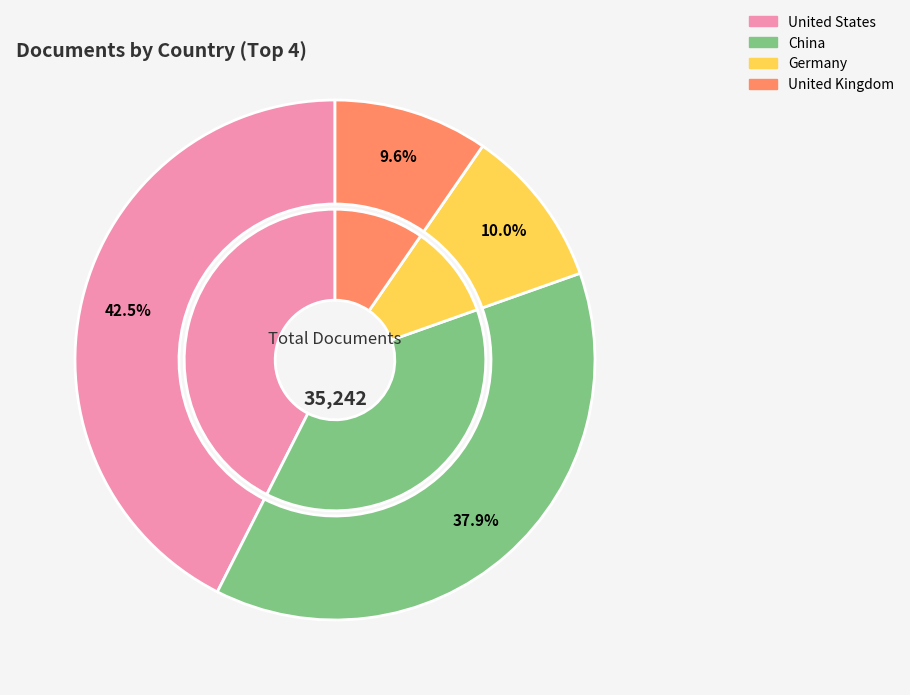

Combined, what portion of the pie is China and United Kingdom?

47.5%